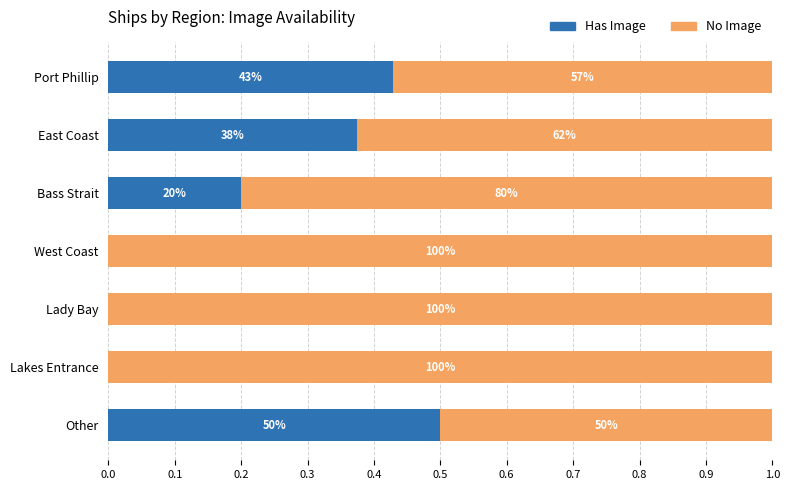

What are all the series names shown in the legend?

Has Image, No Image